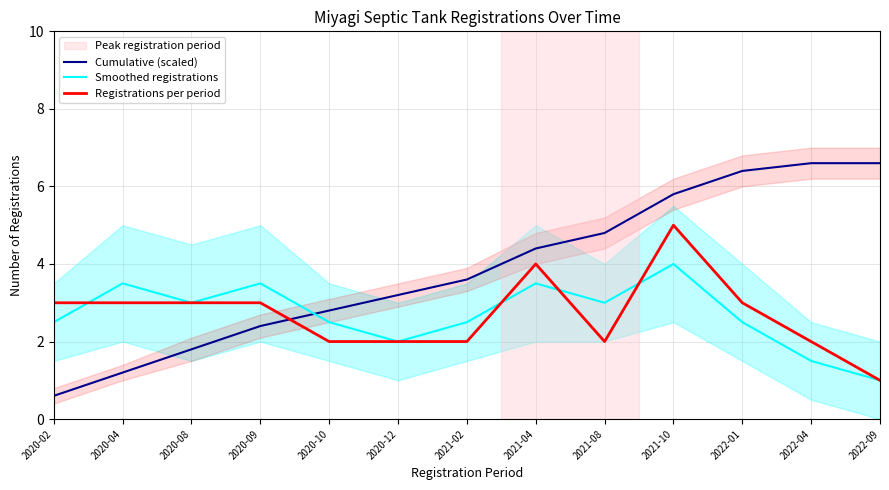

At which label does Smoothed registrations first exceed 2?

2020-02